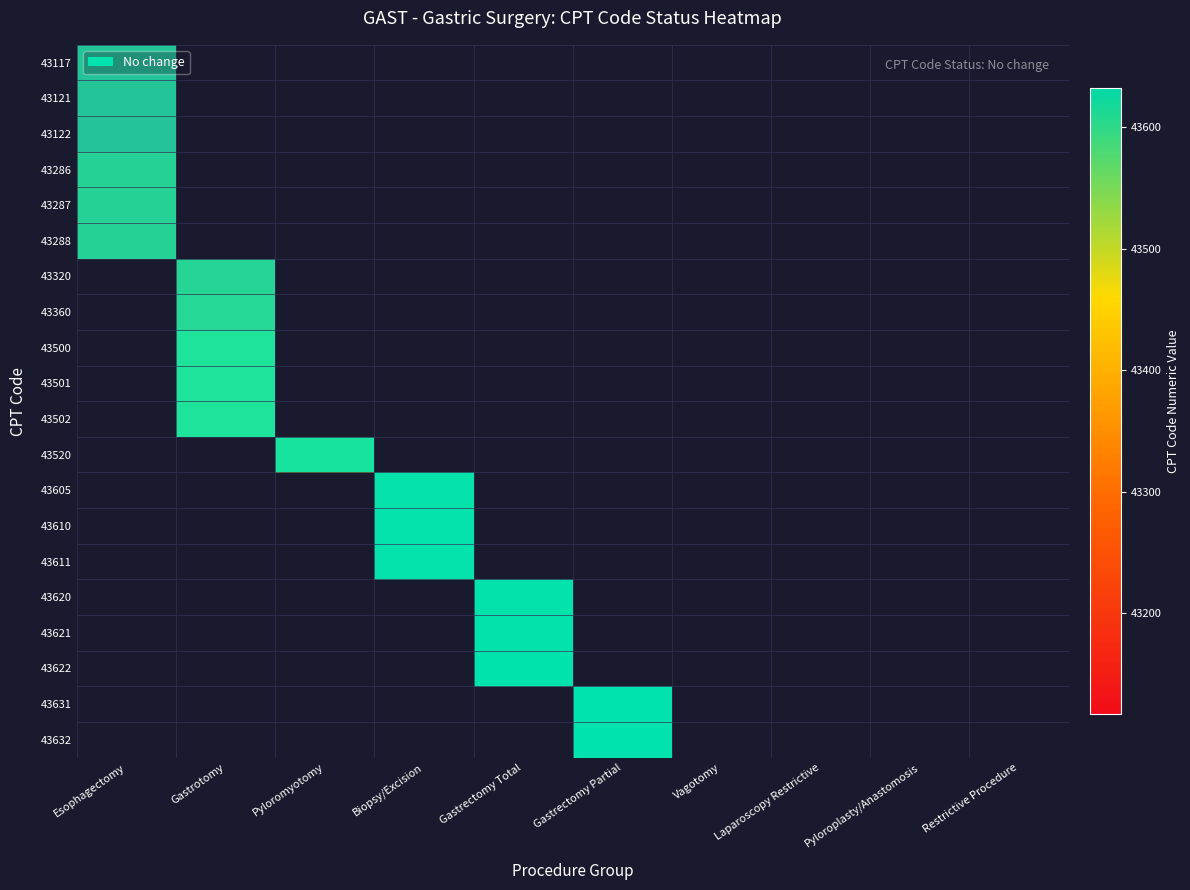

At which category does the chart reach its peak across all series?

Gastrectomy Partial